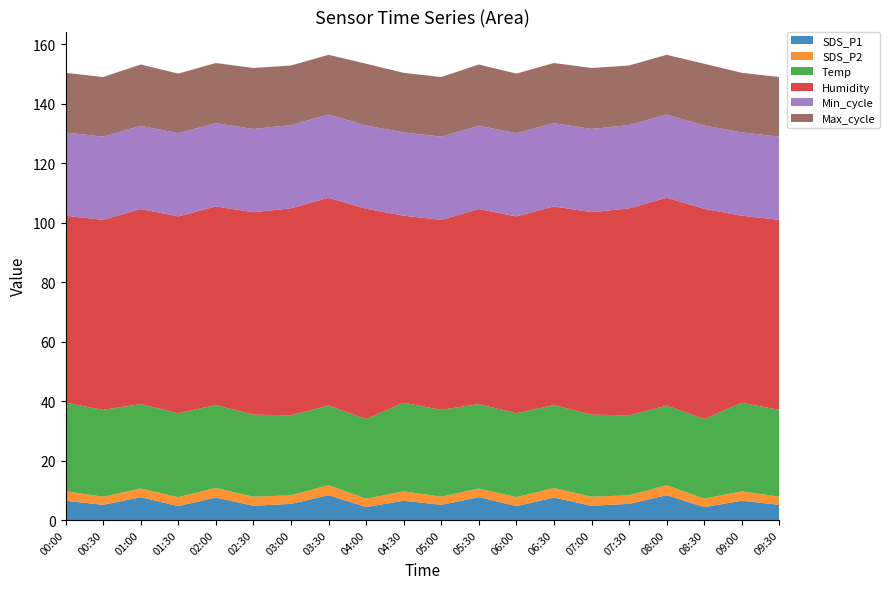

The value of SDS_P1 at 02:30 is 4.8. True or false?

True